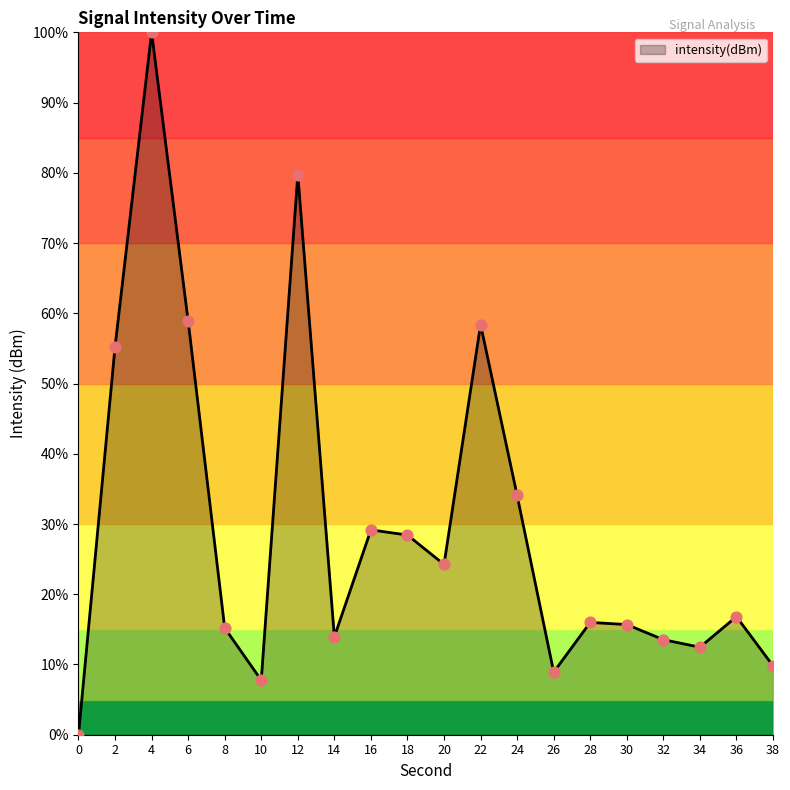

What is the ratio of the value at 10 to the value at 18?

0.3